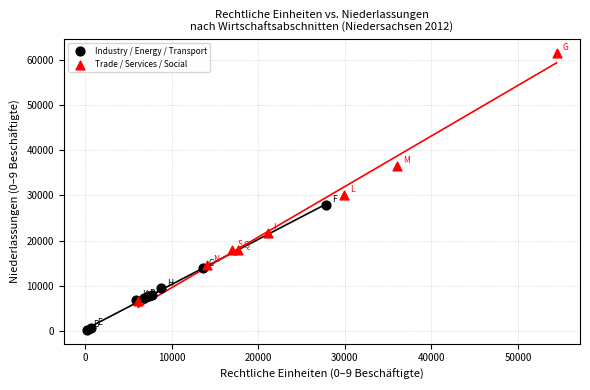

Which series has the widest spread of Y values?

Trade / Services / Social